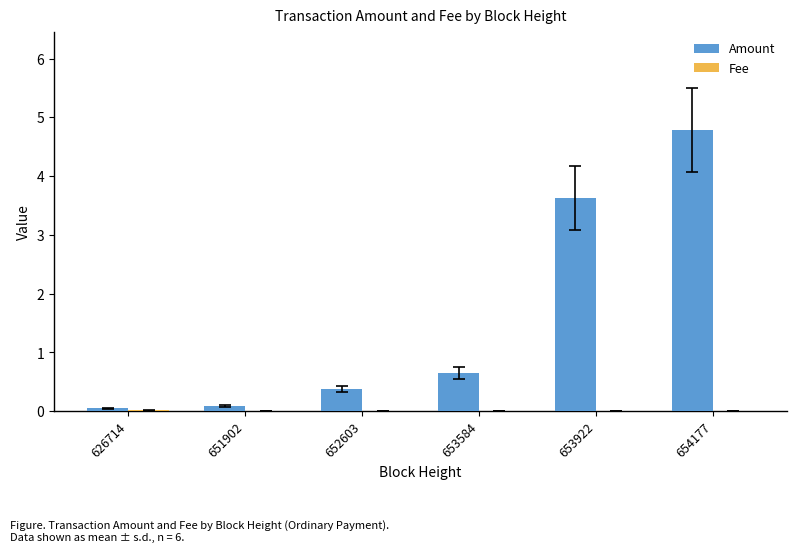

The Amount series shows 1.2 at 653922. True or false?

False